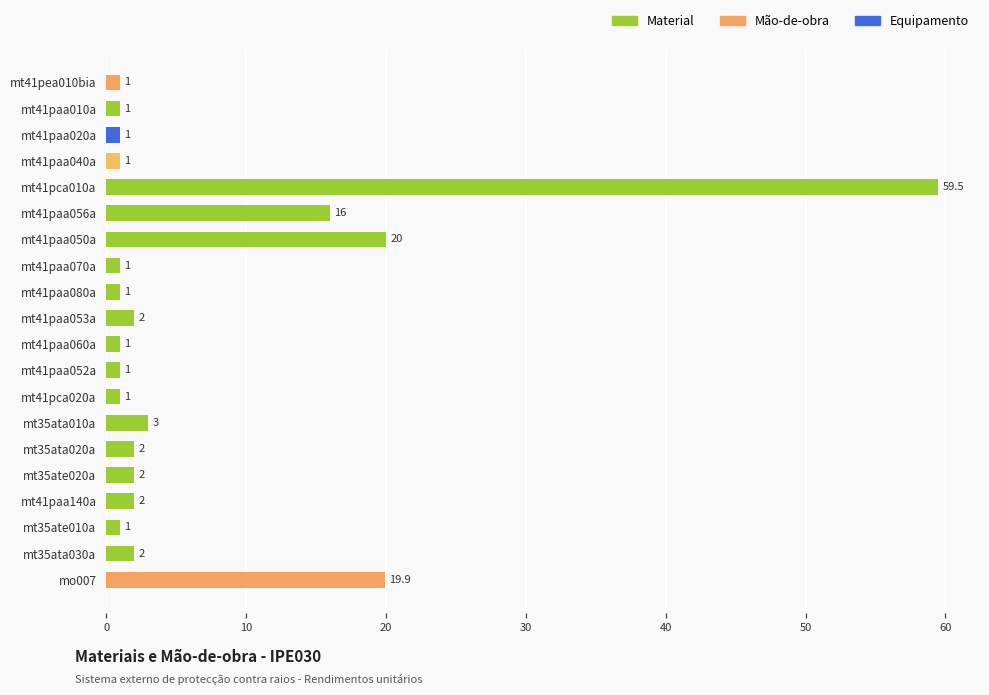

Does the chart contain stacked bars?

No